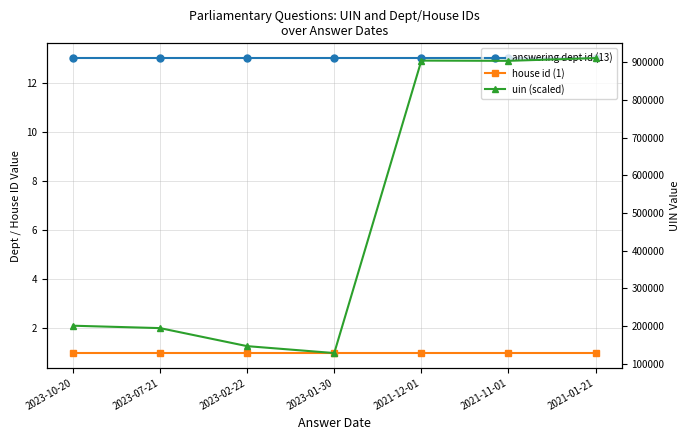

What is the maximum value shown in the chart?

911177